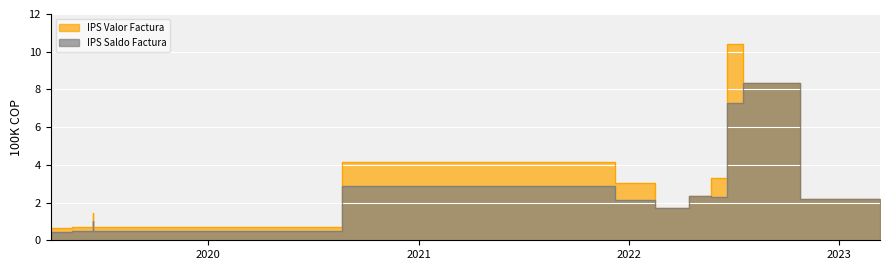

List the series in order of their overall mean, lowest first.

IPS Saldo Factura, IPS Valor Factura